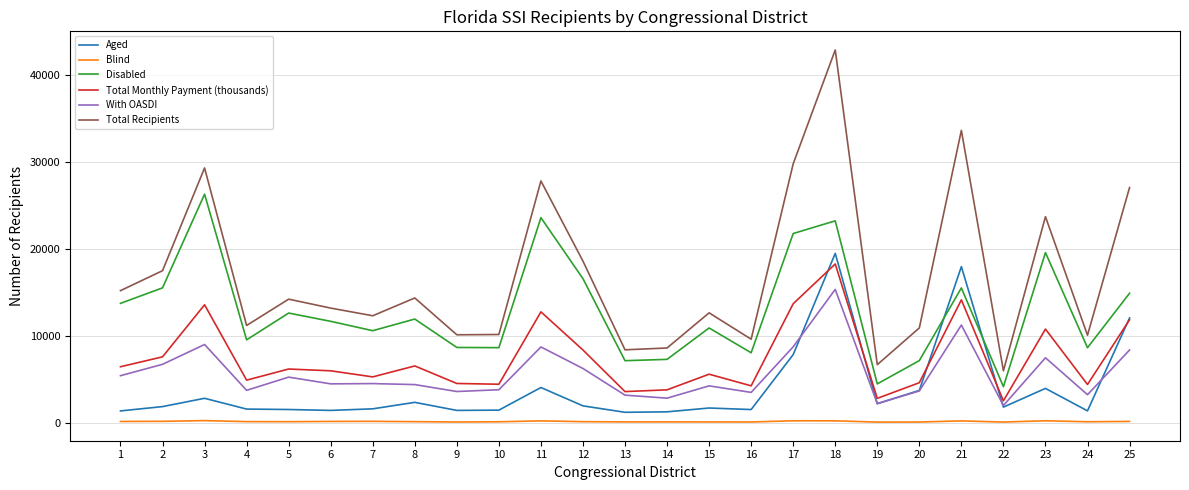

Which series changed the most between 20 and 25?

Total Recipients